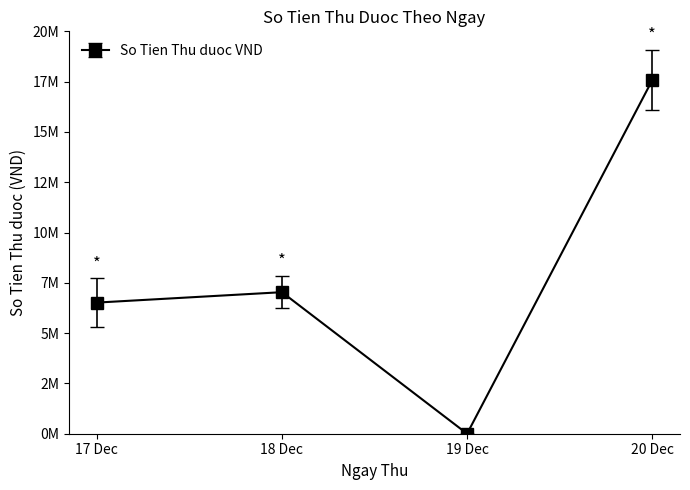

Does the chart have visible grid lines?

No